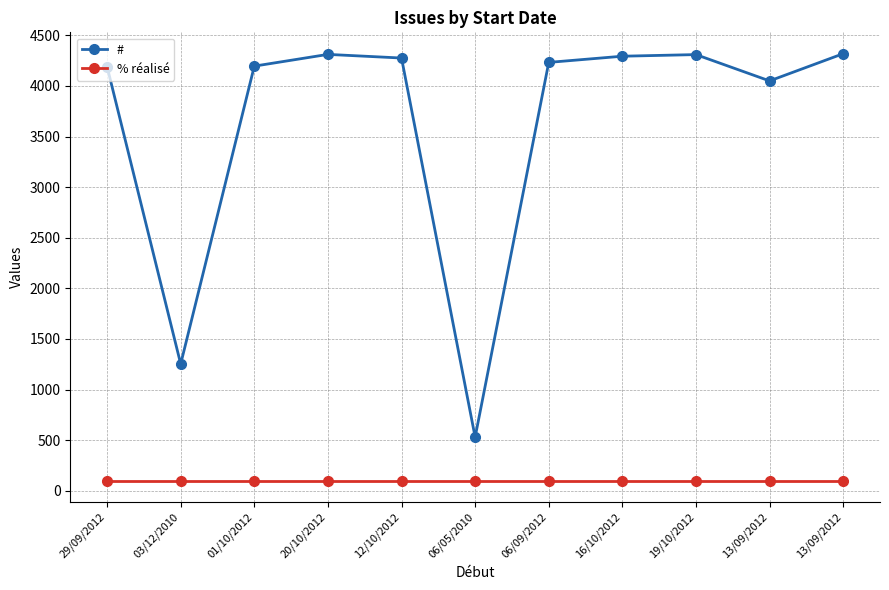

What are all the series names shown in the legend?

#, % réalisé